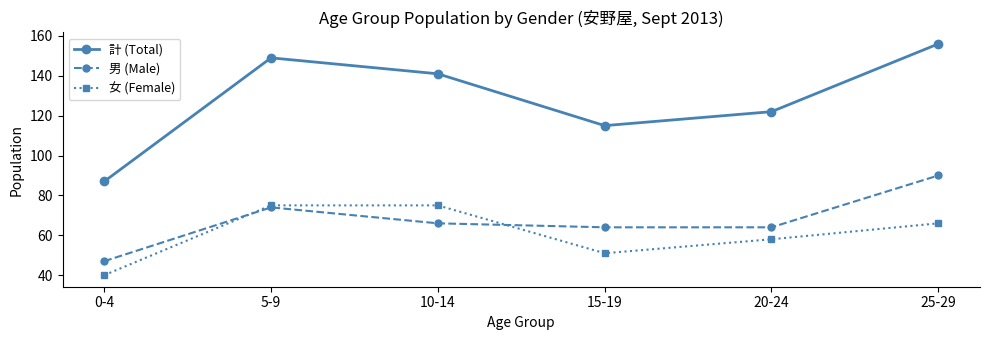

True or false: 計 (Total) and 女 (Female) cross at least once.

False